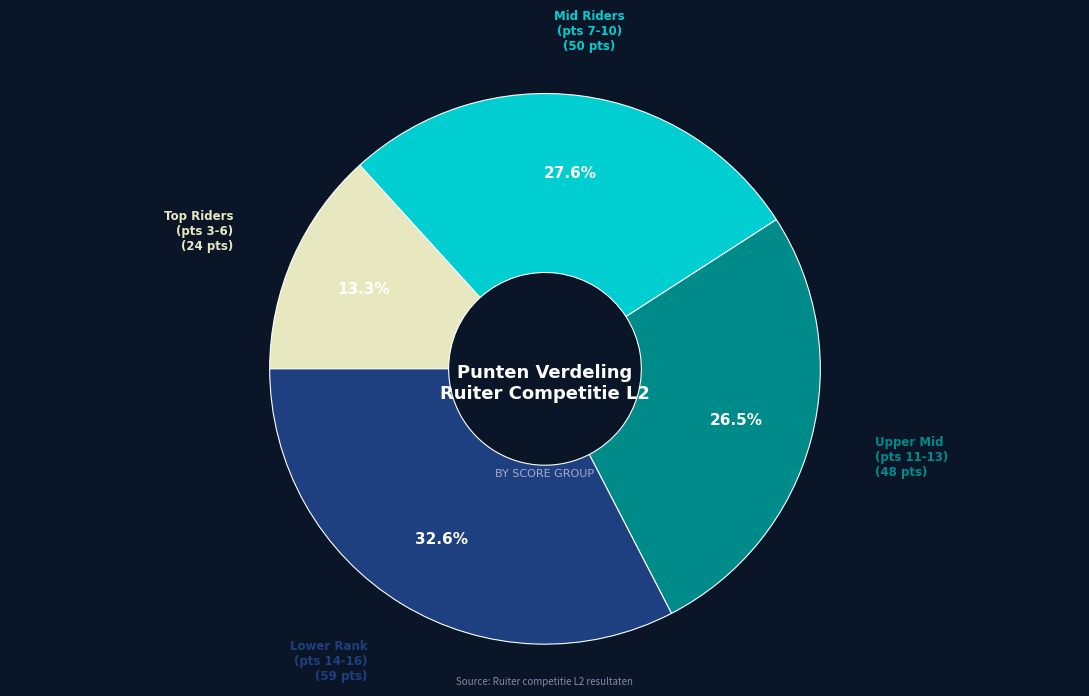

Is there any slice that represents more than half of the pie?

No